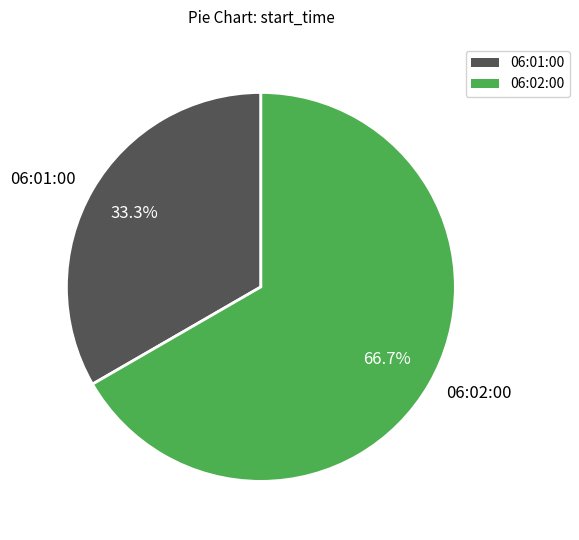

How many segments does this pie chart have?

2